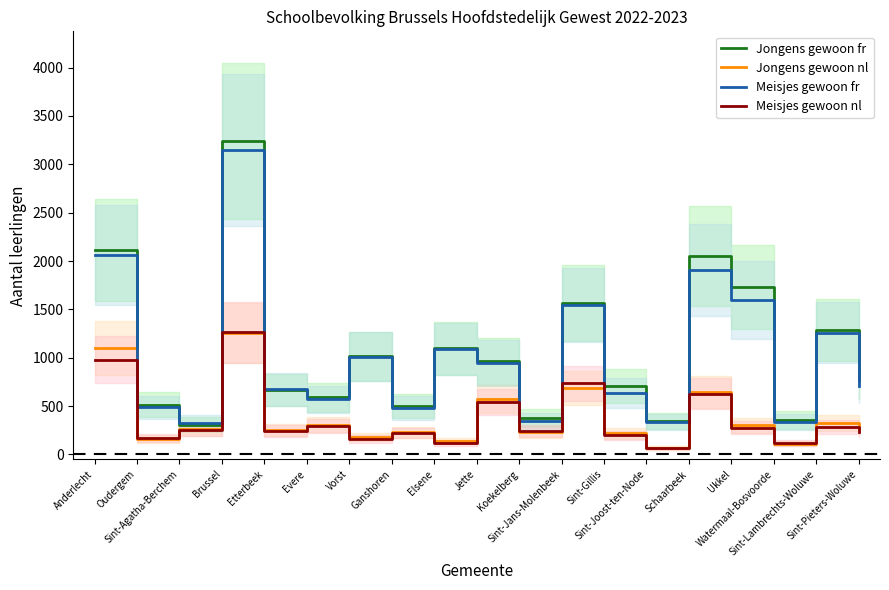

At which category is the sum across all series the highest?

Brussel